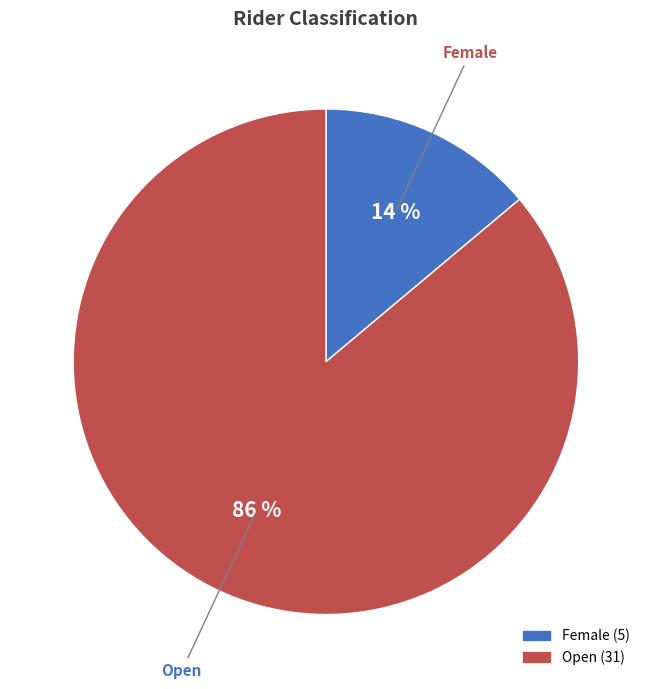

To the nearest percent, what is the average slice percentage?

50%